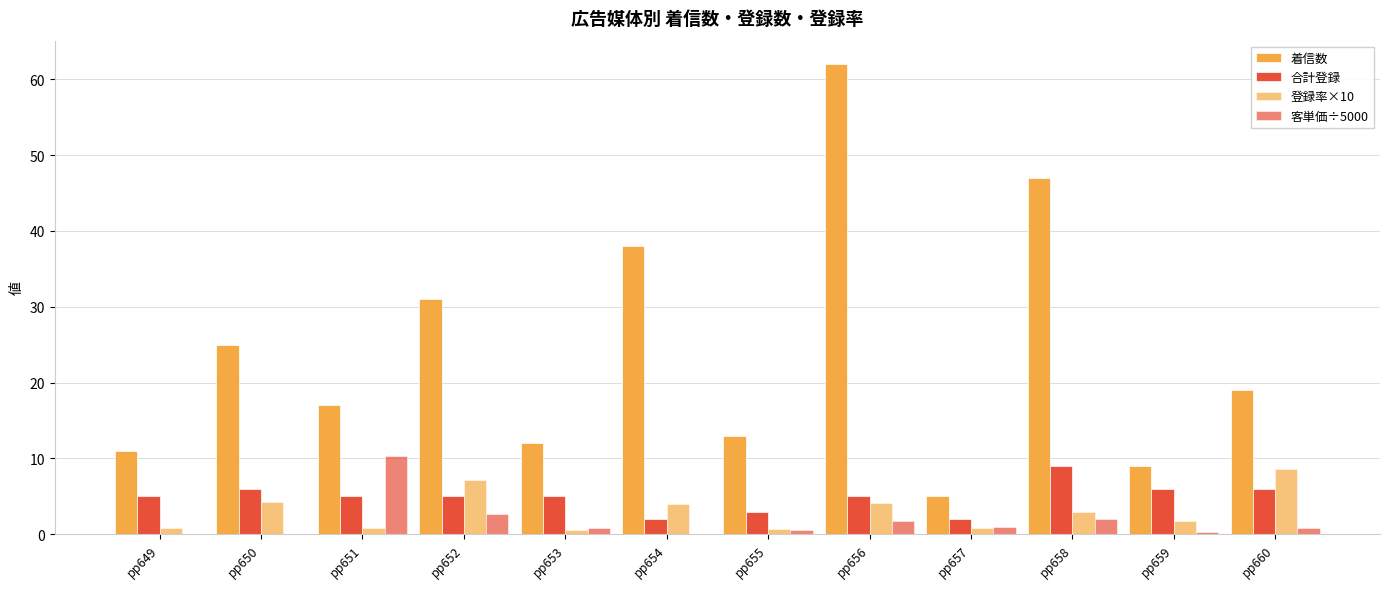

Does the chart contain stacked bars?

No